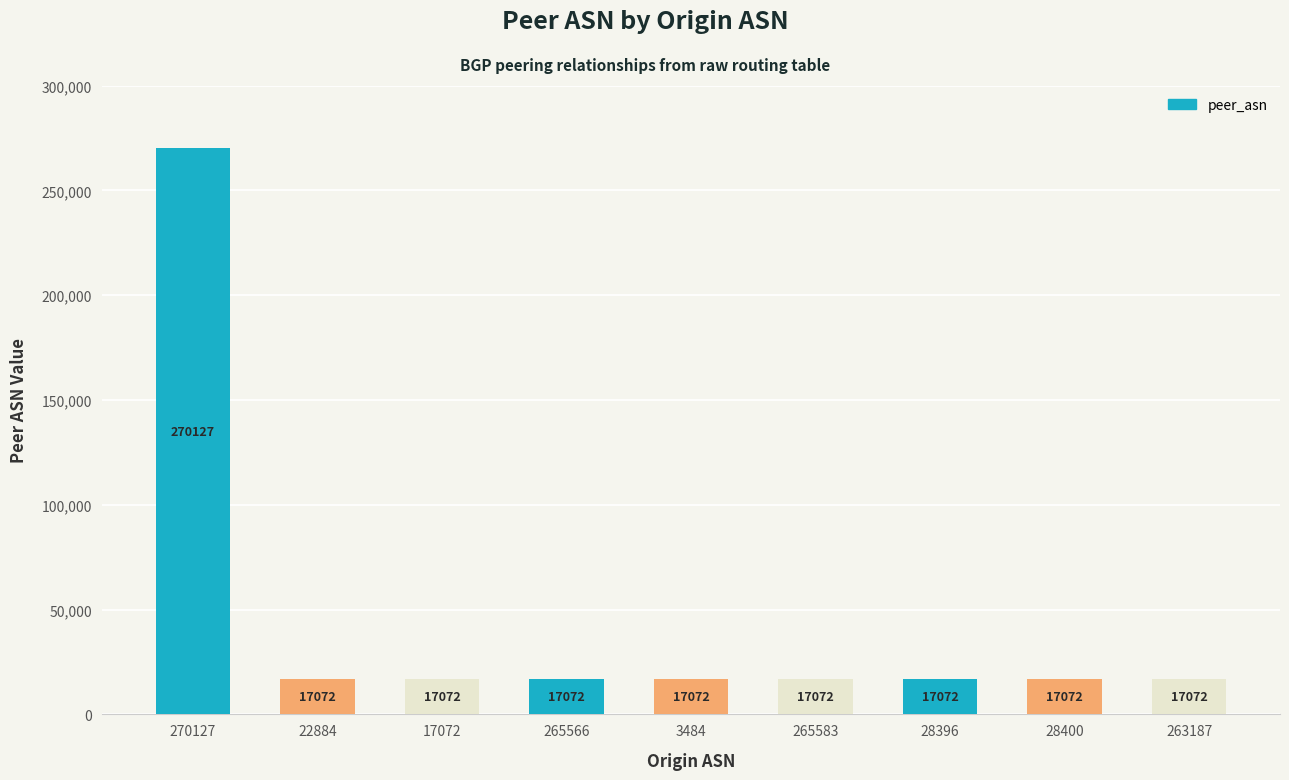

The chart shows a value of 17072 at 265566. True or false?

True